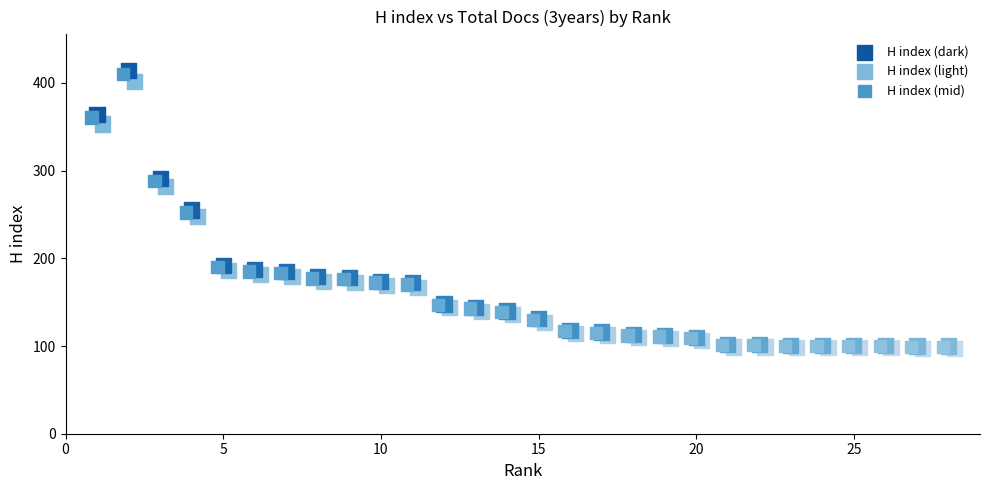

Which series has the widest spread of Y values?

H index (dark)